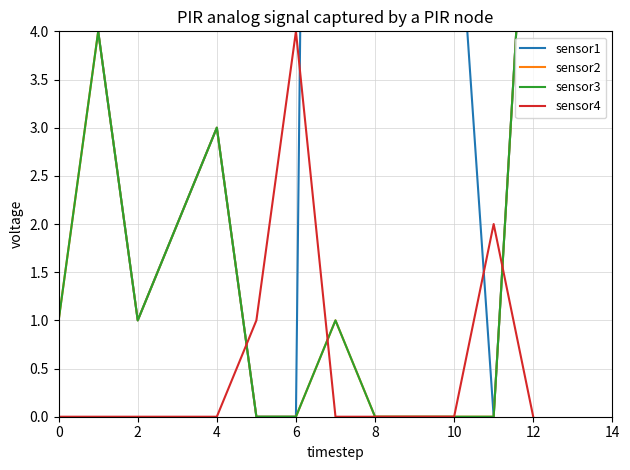

In sensor2, how many points are lower than both neighbors (excluding endpoints)?

1